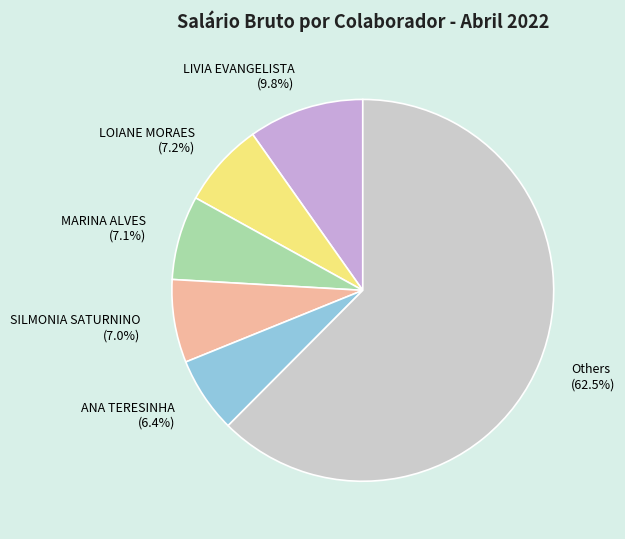

Which has a higher value, ANA TERESINHA or MARINA ALVES?

MARINA ALVES